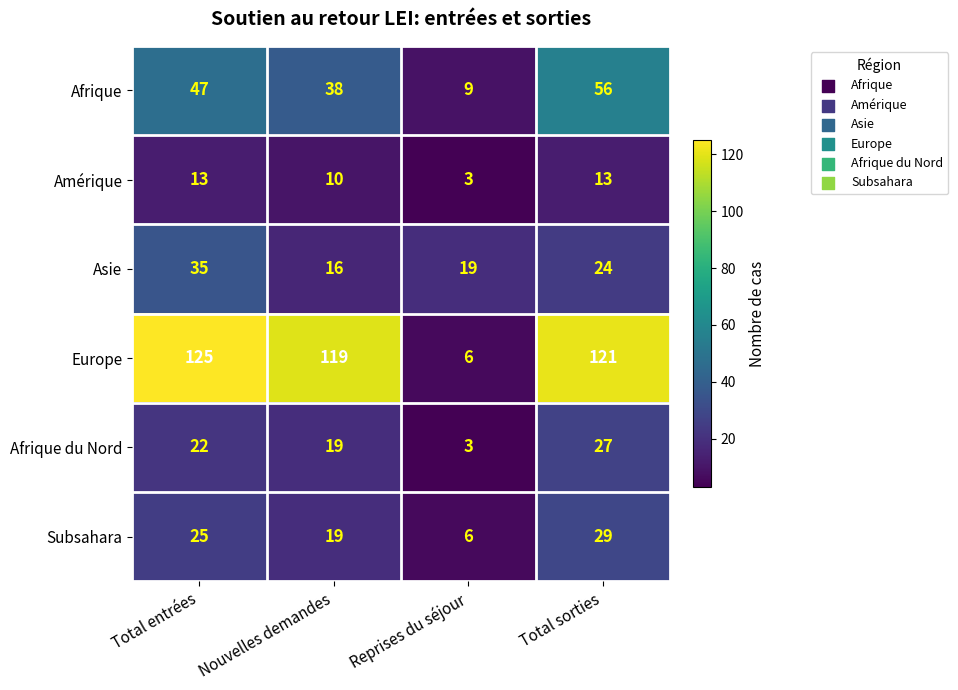

At which category does the chart reach its peak across all series?

Total entrées